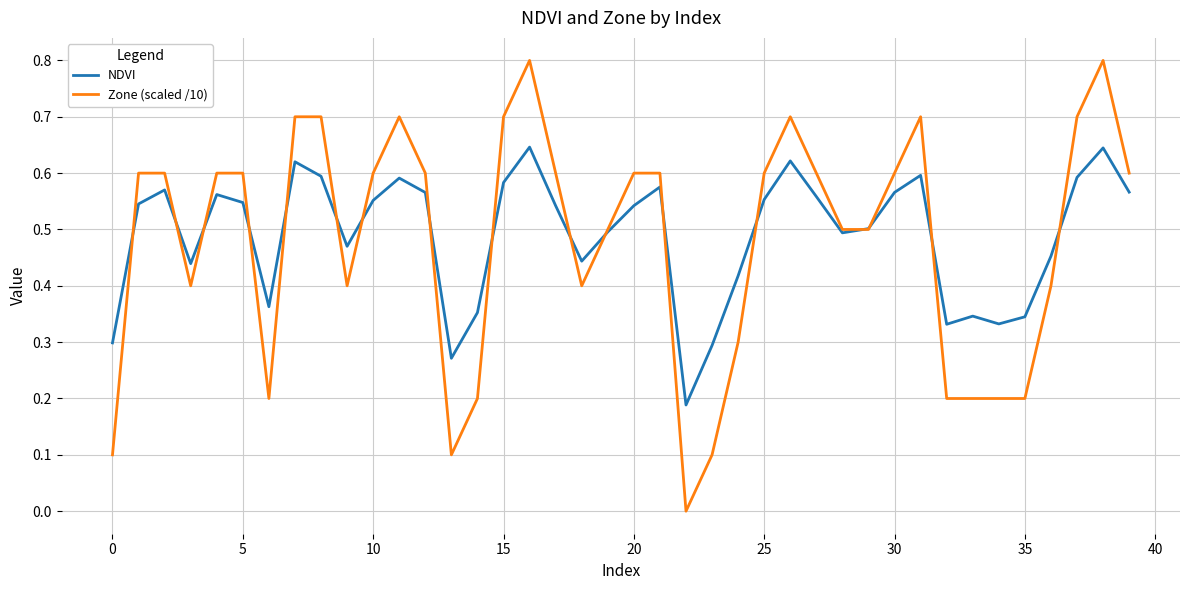

Which series has the widest spread of values?

Zone (scaled /10)